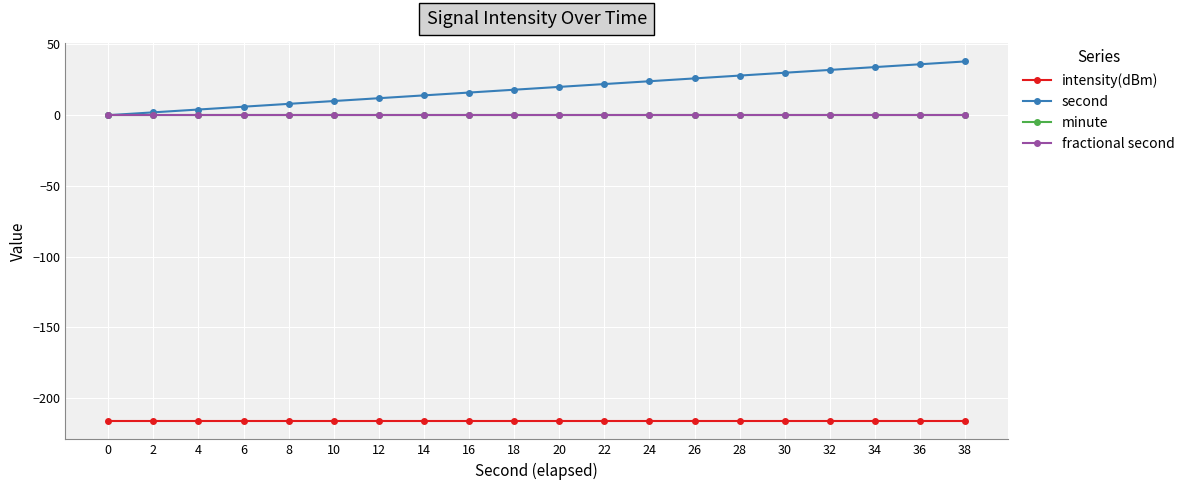

What is the value of the second point at the 5th from the left?

8.0